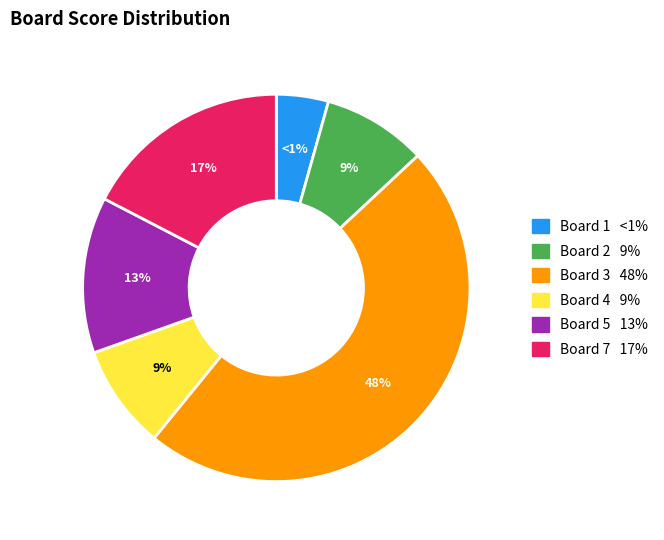

Does any single category account for the majority?

No